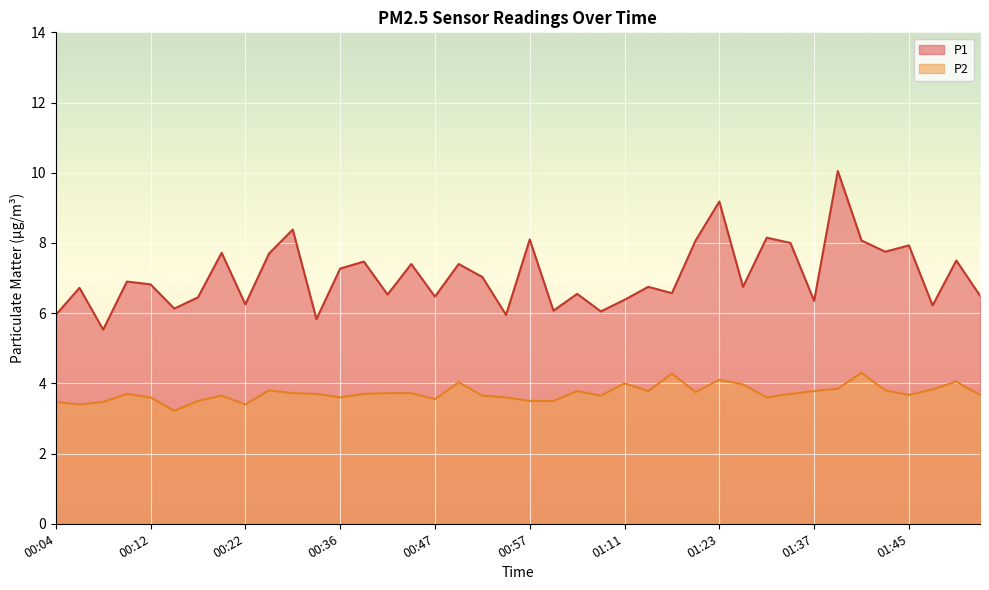

Rank the categories by P2 value from highest to lowest.

01:41, 01:18, 01:23, 01:49, 00:49, 01:11, 01:30, 01:39, 01:47, 00:24, 01:43, 01:05, 01:16, 01:37, 01:20, 00:28, 00:43, 00:45, 00:10, 00:32, 00:40, 01:35, 01:45, 01:51, 00:18, 00:53, 01:09, 00:12, 00:36, 00:55, 01:32, 00:47, 00:16, 00:57, 01:01, 00:04, 00:08, 00:06, 00:22, 00:14